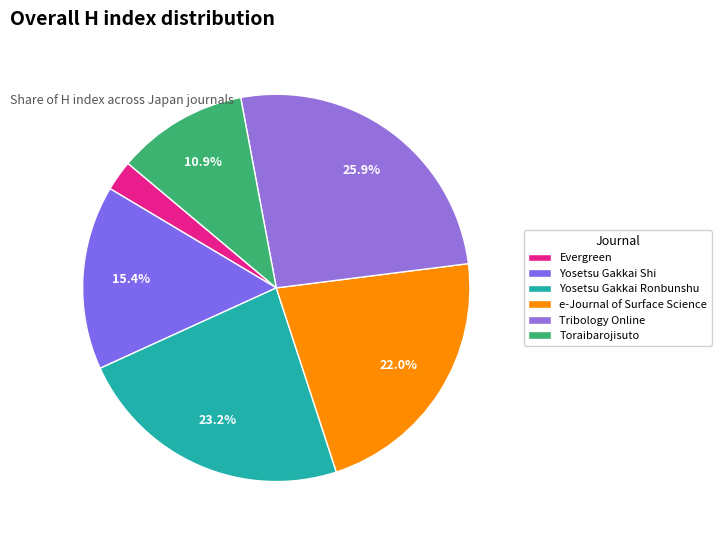

Count the number of slices in the pie.

6